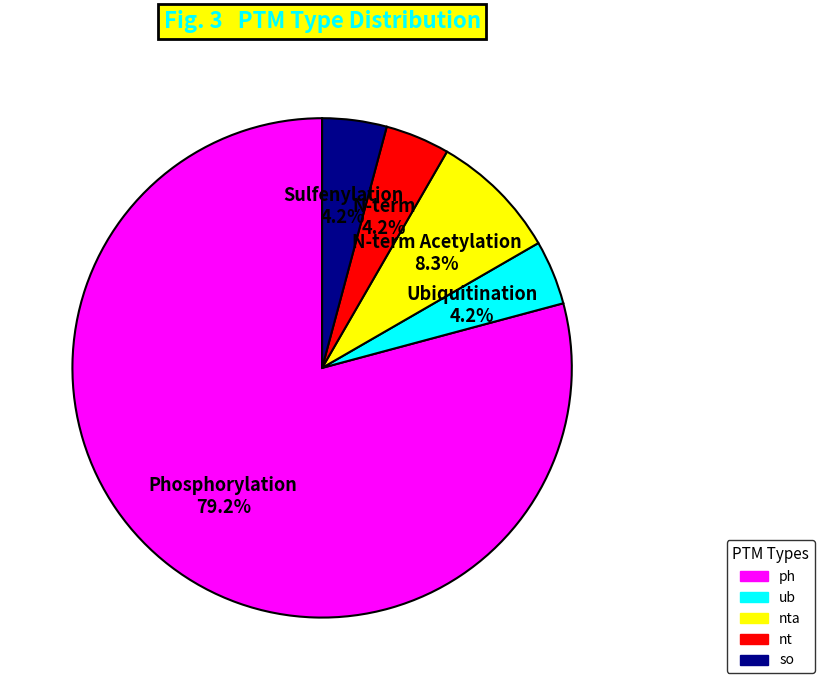

Is there a majority slice in this chart?

Yes